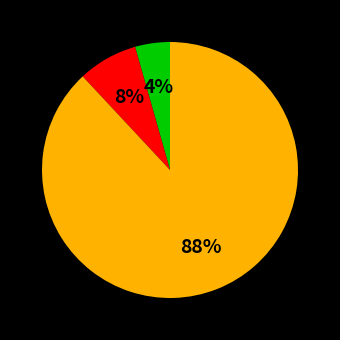

Is there a majority slice in this chart?

Yes